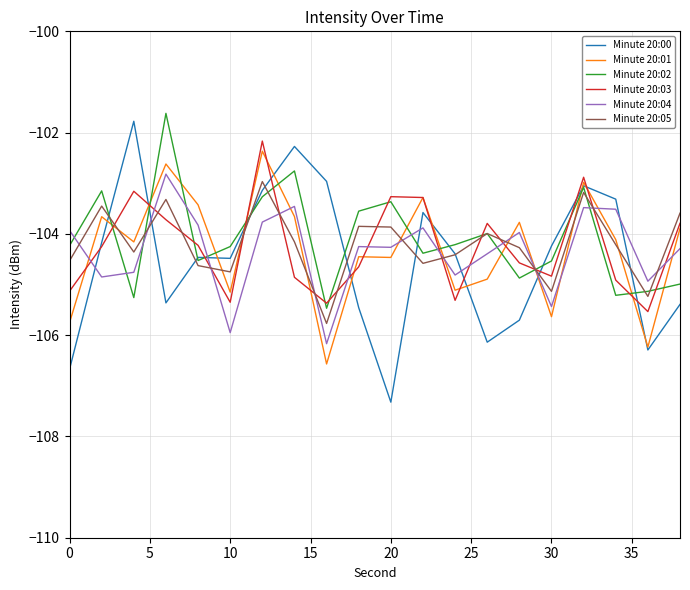

True or false: Minute 20:04 and Minute 20:02 cross at least once.

True